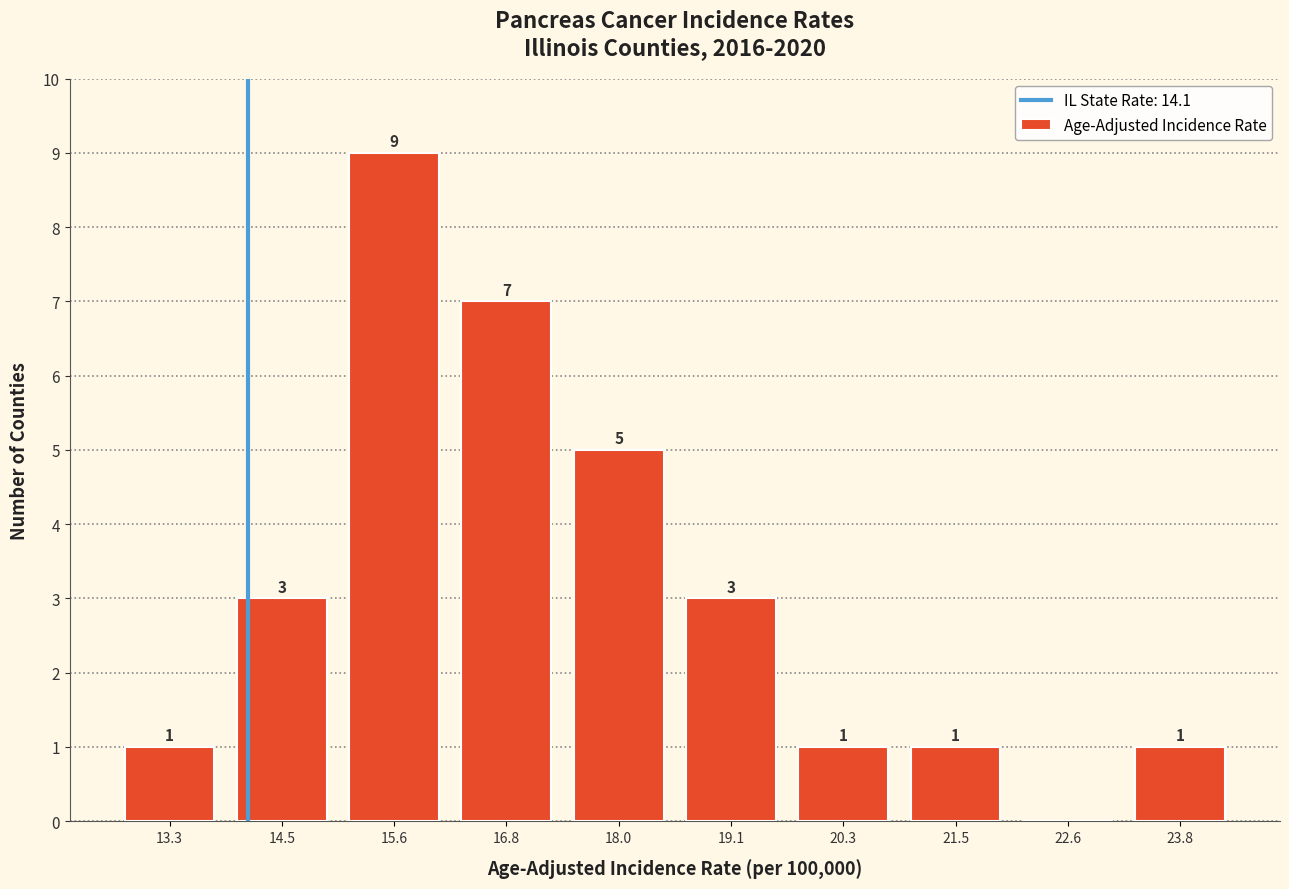

Over which range of the x-axis is the bar tallest?

15.0 to 16.2